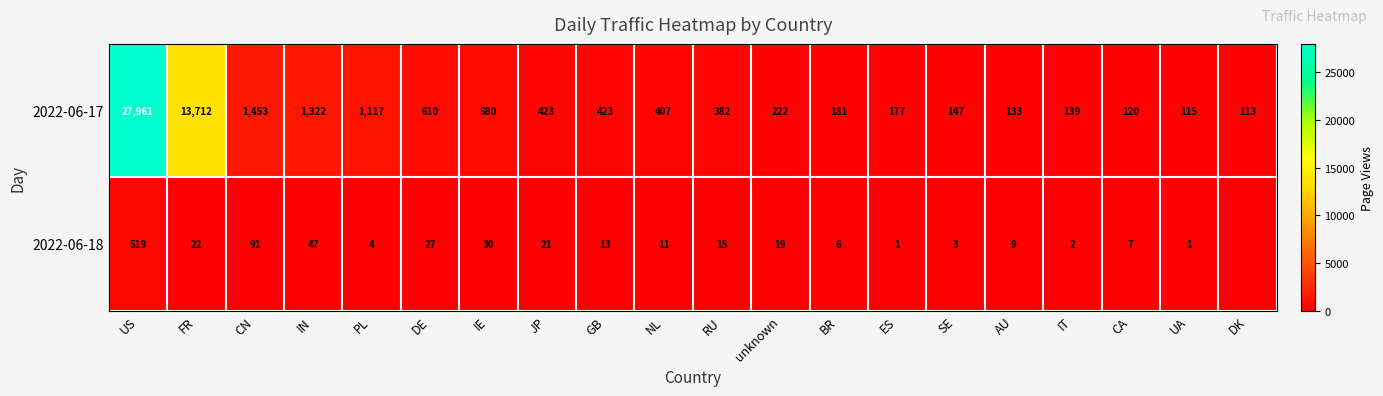

Is the value of 2022-06-18 at NL greater than the value of 2022-06-17 at GB?

No